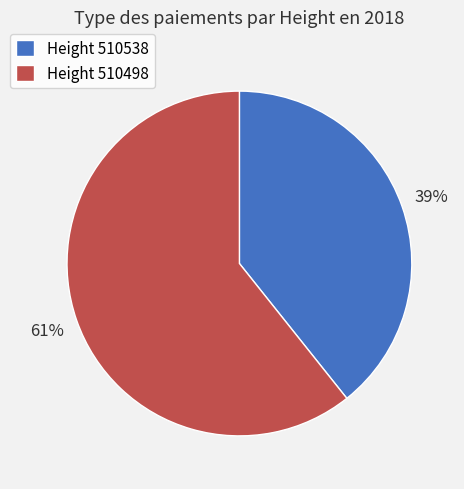

Do Height 510498 and Height 510538 together represent more than half of the pie?

Yes